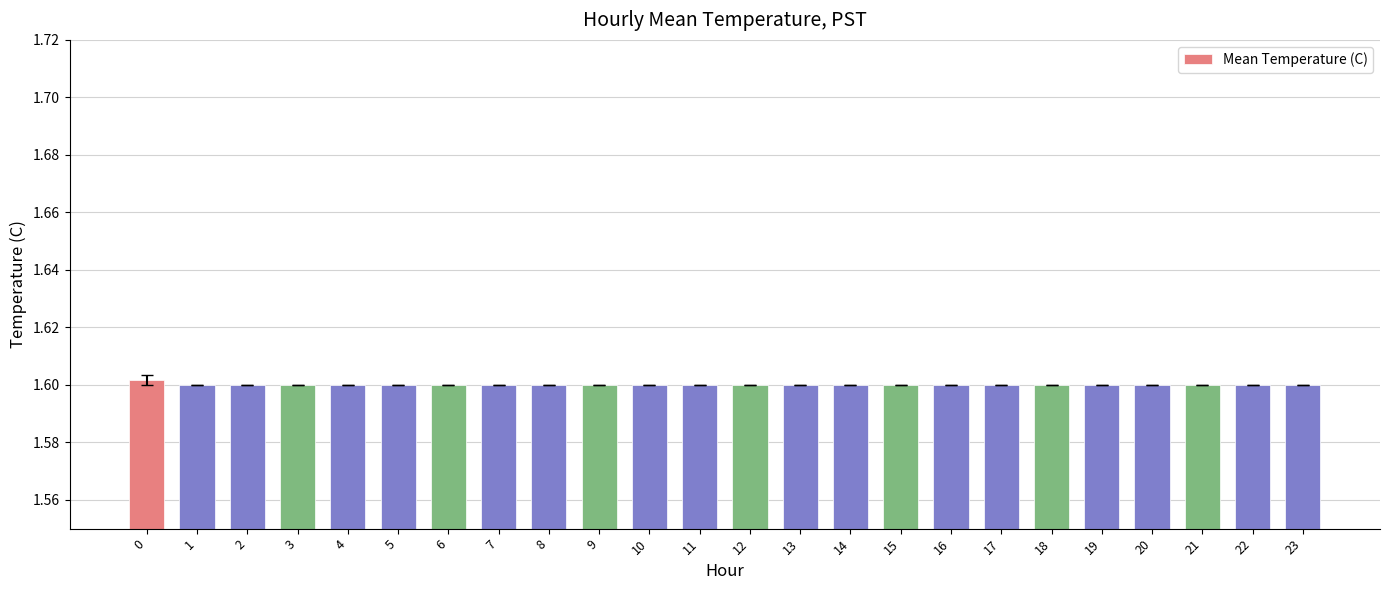

Is it true that the value at 1 is 1.6?

True